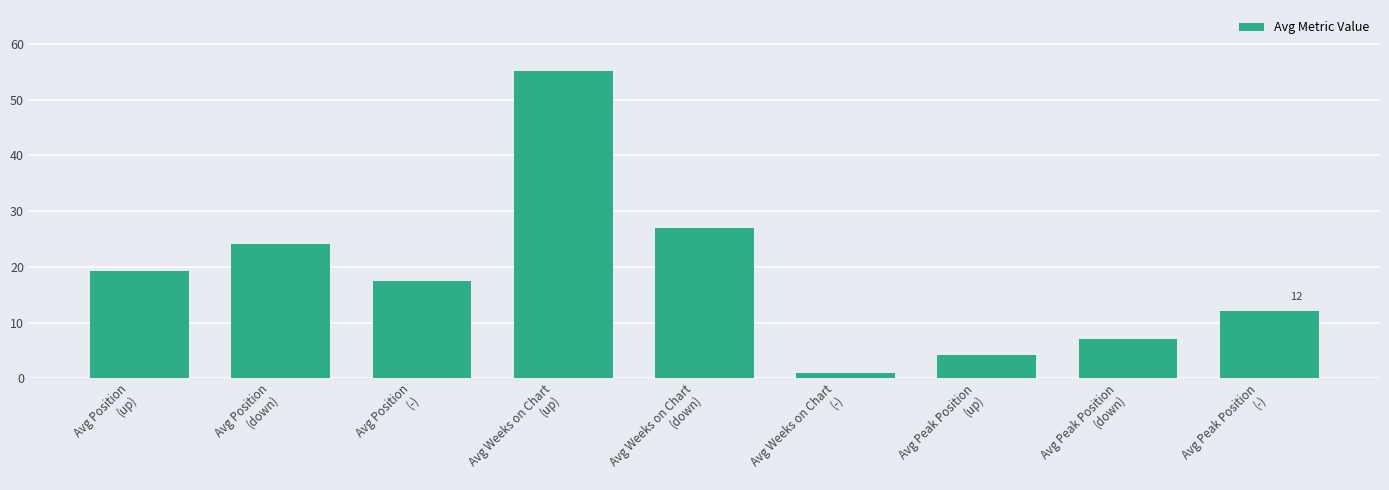

What is the maximum value shown in the chart?

55.1